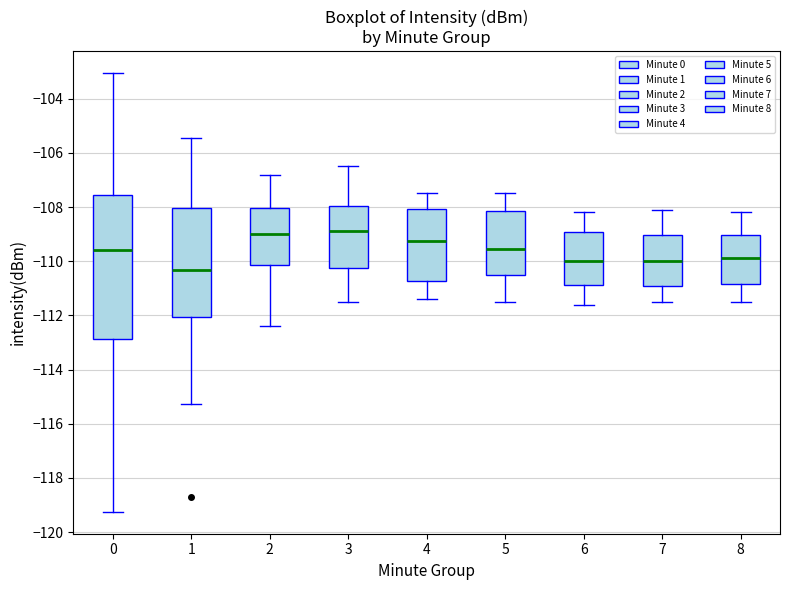

Which box's median line is the lowest?

1